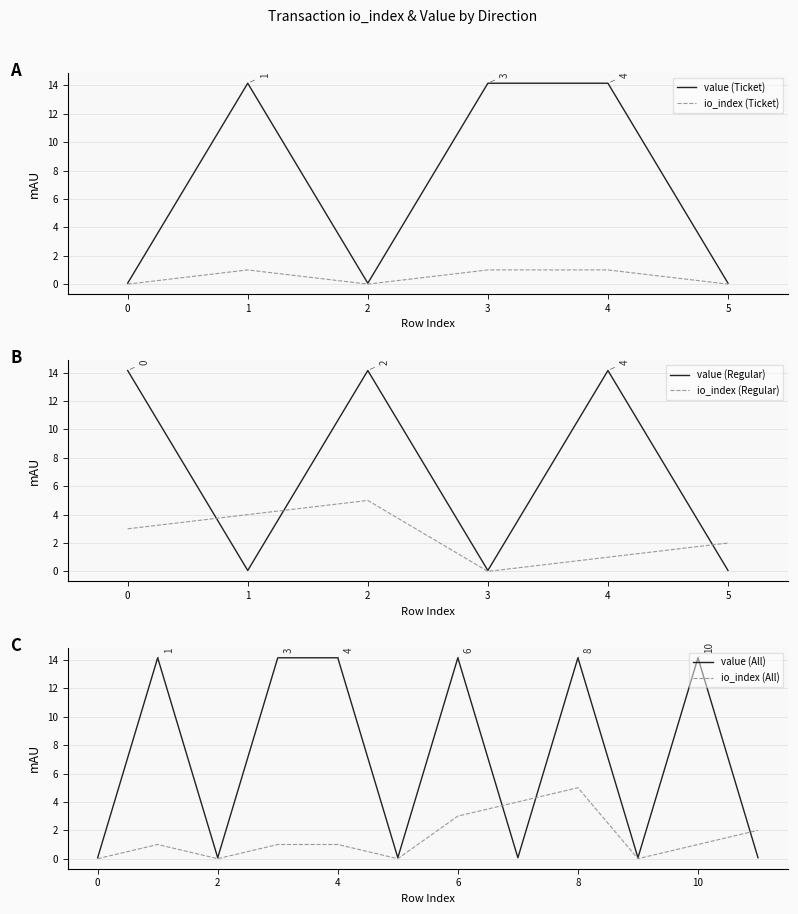

List the series in order of their peak value, highest first.

value, io_index